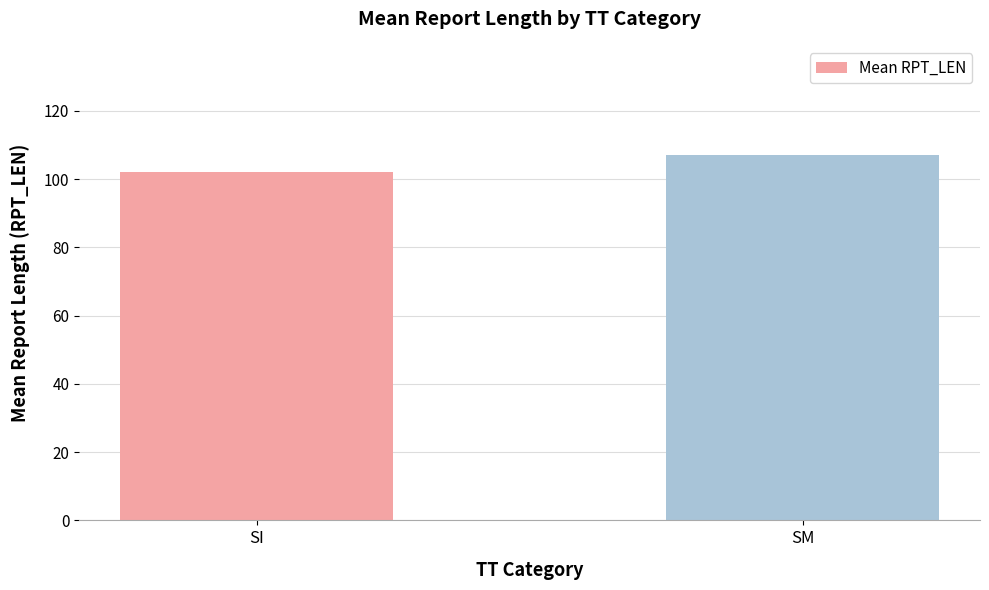

The chart shows a value of 140.2 at SM. True or false?

False